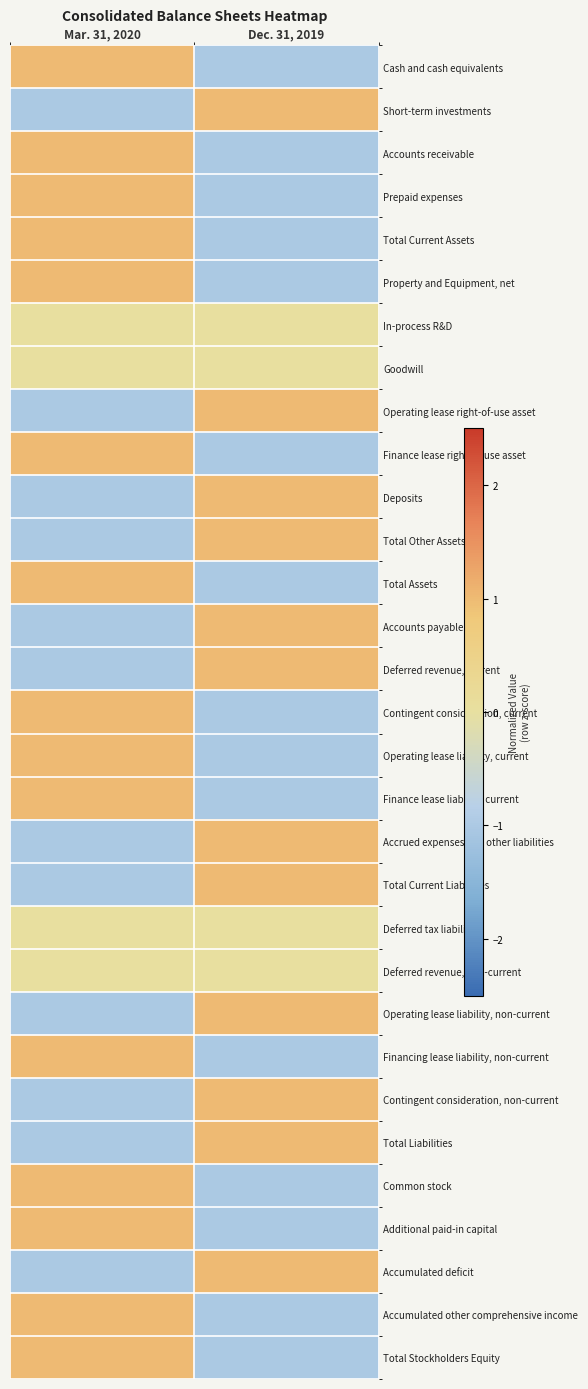

At how many categories does at least one series exceed 0?

2